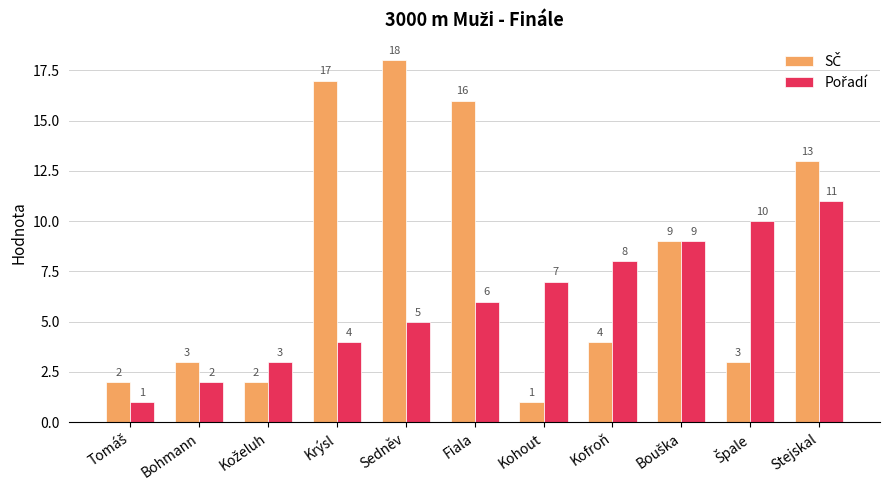

At how many categories does at least one series exceed 12?

4